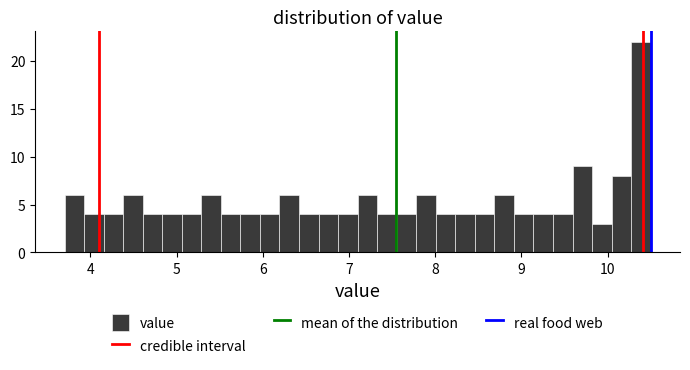

Around what value on the x-axis is the tallest bar? Give the approximate position of its centre, as read against the axis.

10.4